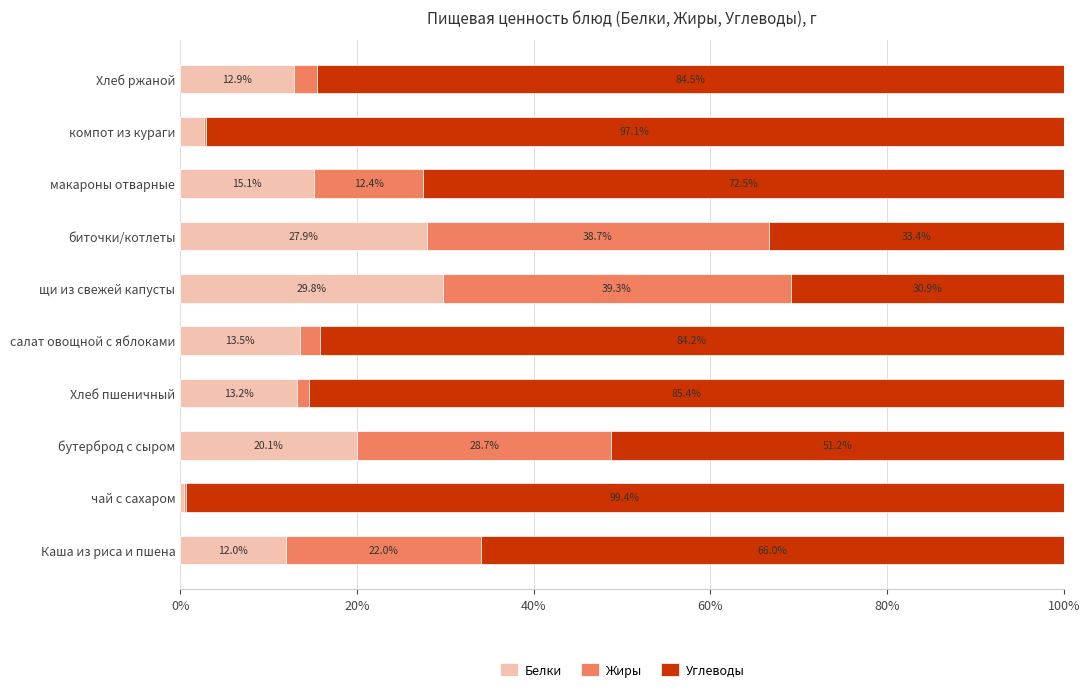

What is the approximate value of Белки at Хлеб ржаной?

12.9